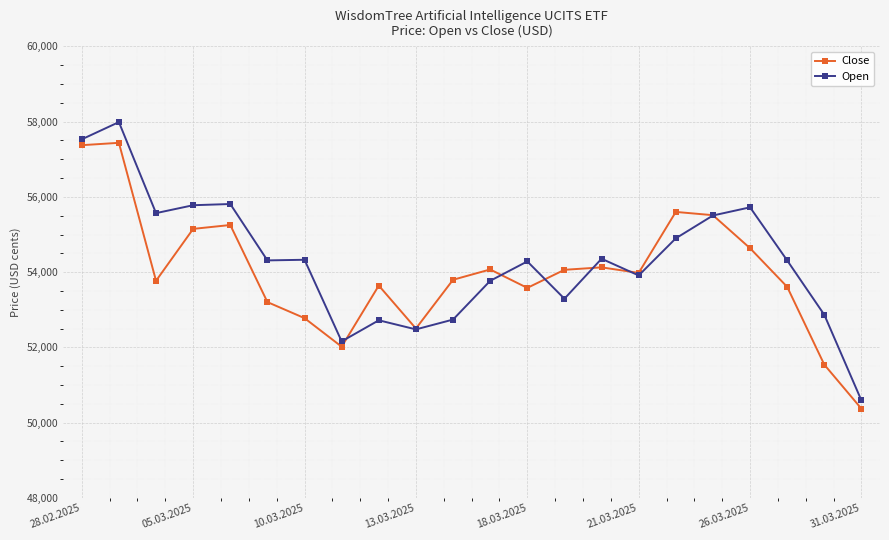

What is the maximum value for Close?

57438